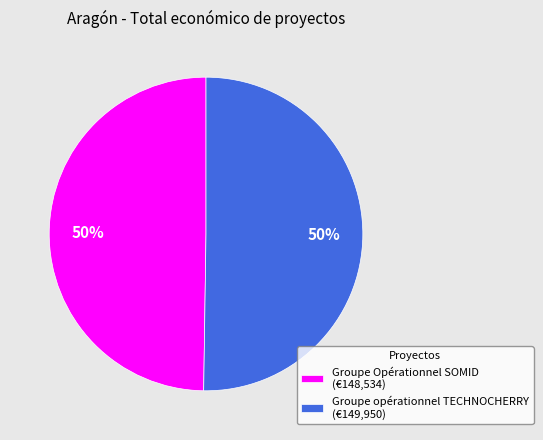

What percentage is the Groupe opérationnel TECHNOCHERRY slice, to the nearest percent?

50%